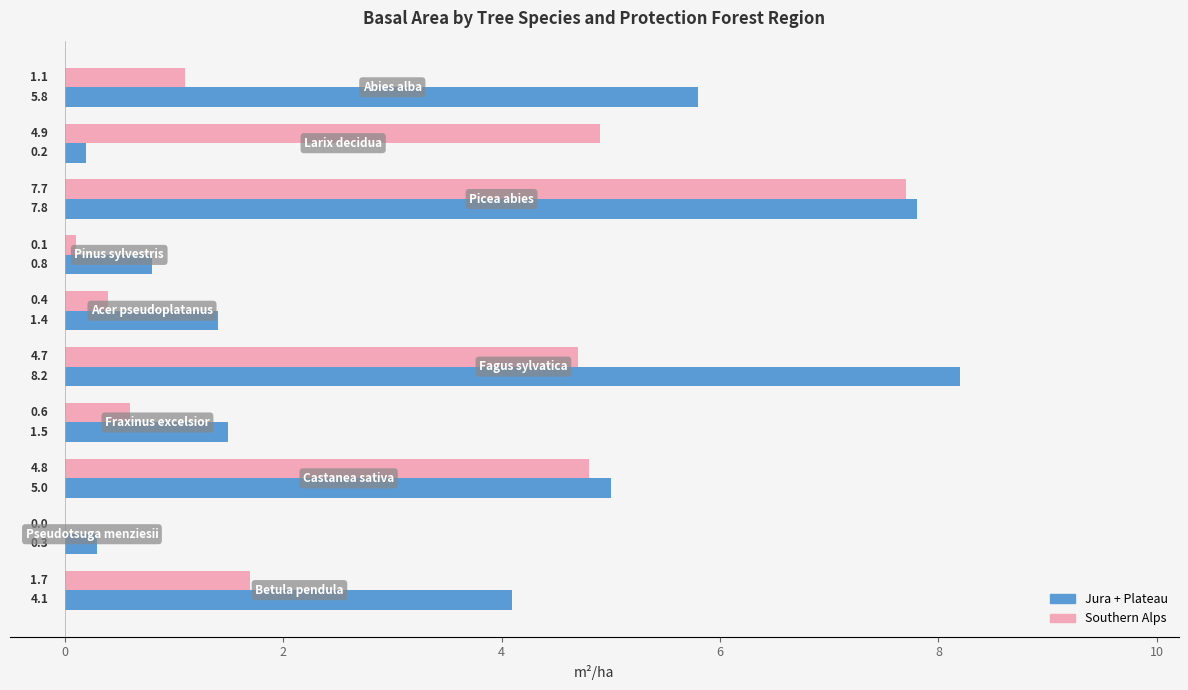

What is the highest value of the Jura + Plateau series?

8.2